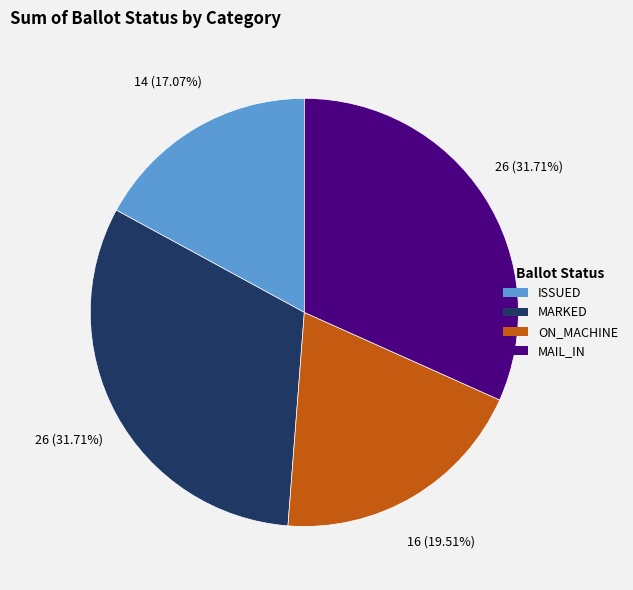

Approximately how many times larger is the value at ISSUED compared to ON_MACHINE?

0.9